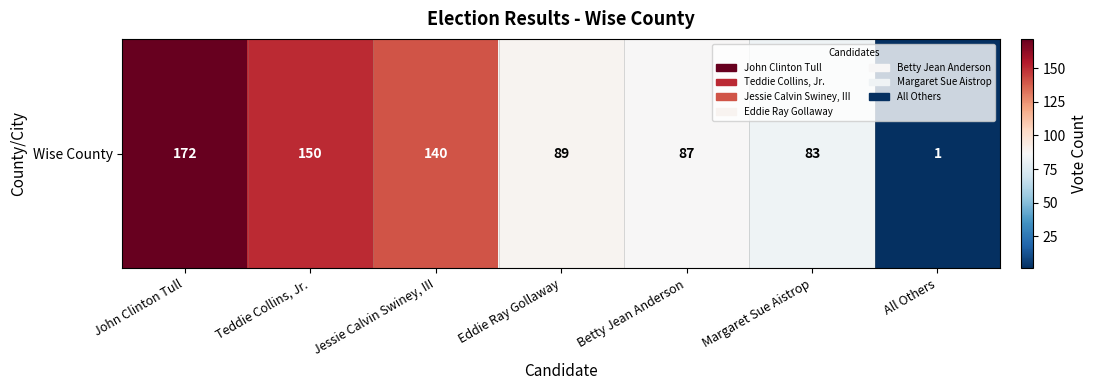

What is the sum of all values?

722